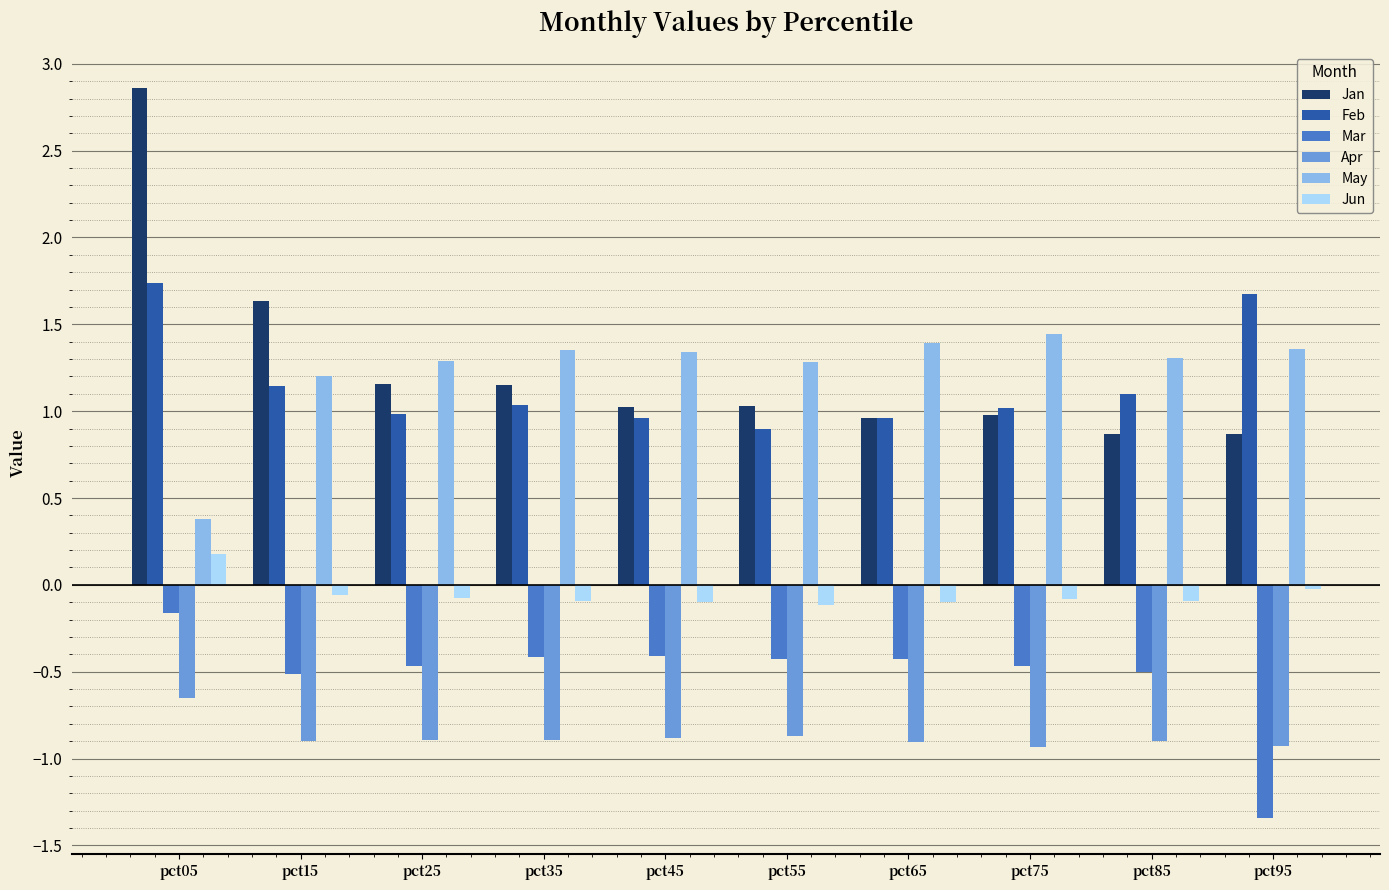

Between pct15 and pct25, which series saw the biggest shift?

Jan